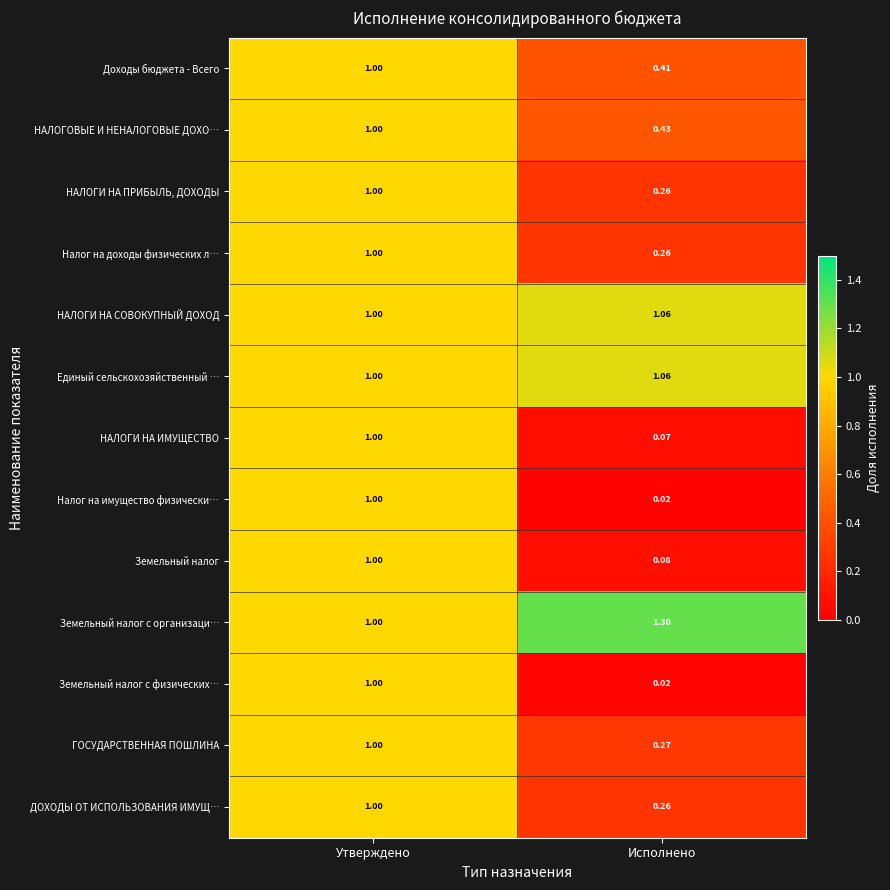

List the labels in order of НАЛОГИ НА ПРИБЫЛЬ, ДОХОДЫ value, smallest first.

Исполнено, Утверждено